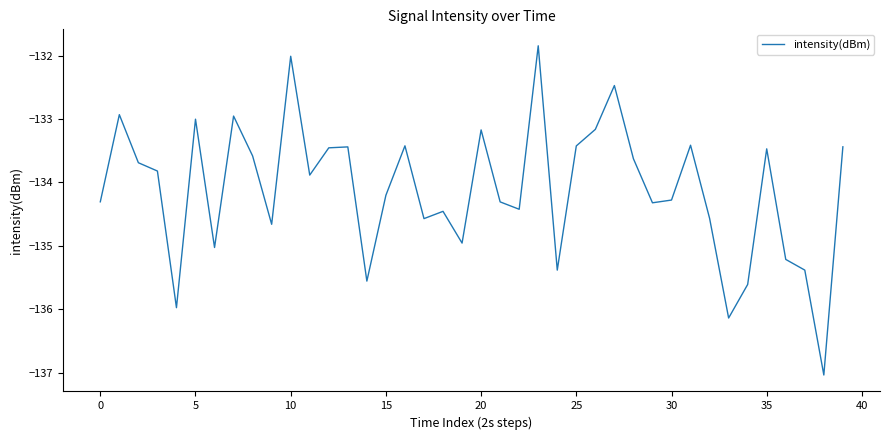

What is the minimum value shown in the chart?

-137.0